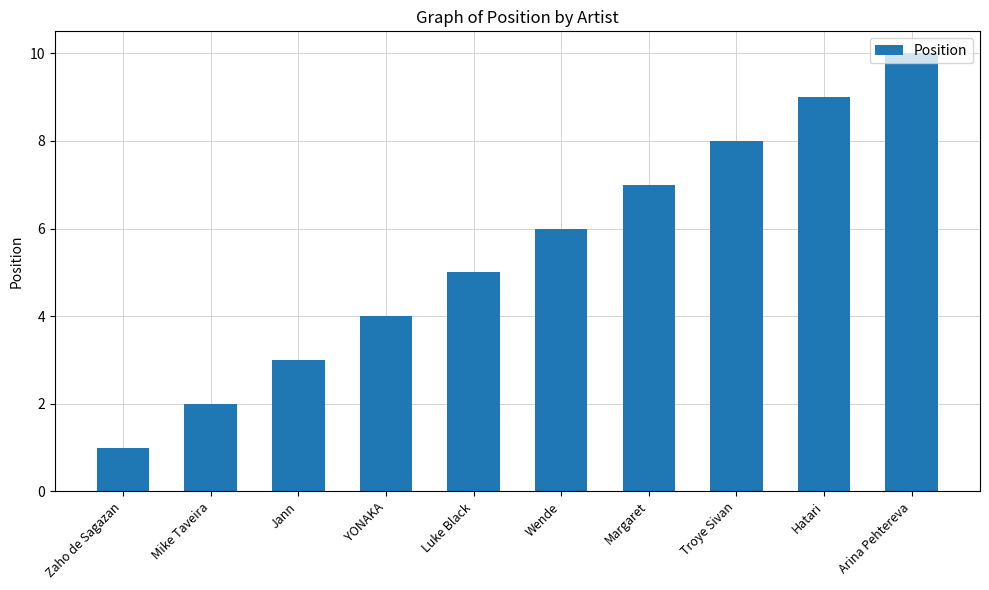

Count the values in the range 3 to 8.

6